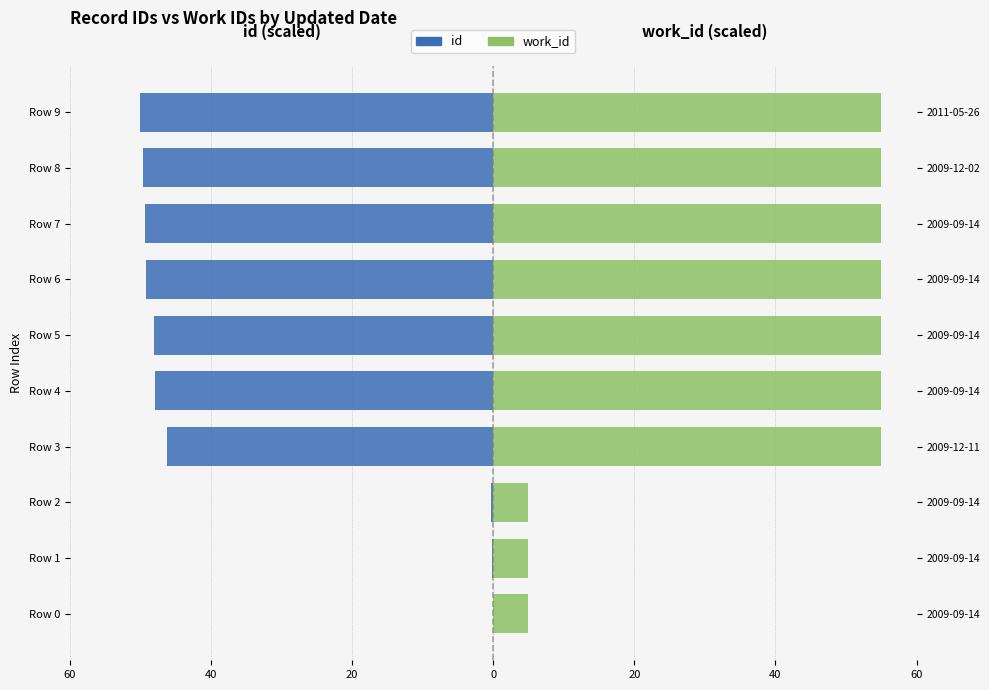

How many values in the id series exceed -47?

4